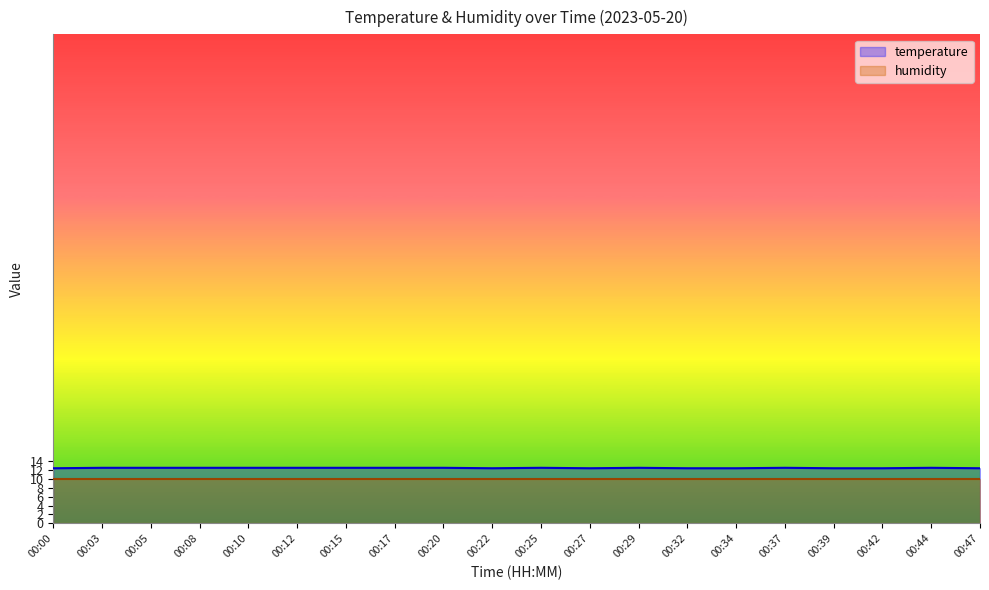

Is the value of humidity at 00:44 greater than the value of temperature at 00:39?

No